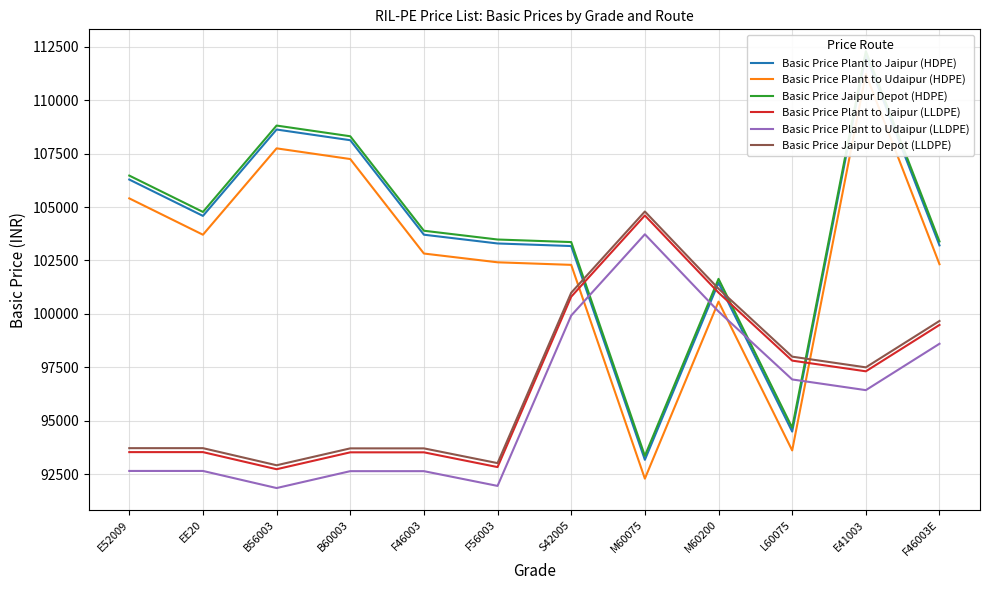

What is the sum of the Basic Price Plant to Udaipur (HDPE) values at E41003 and F56003?

213638